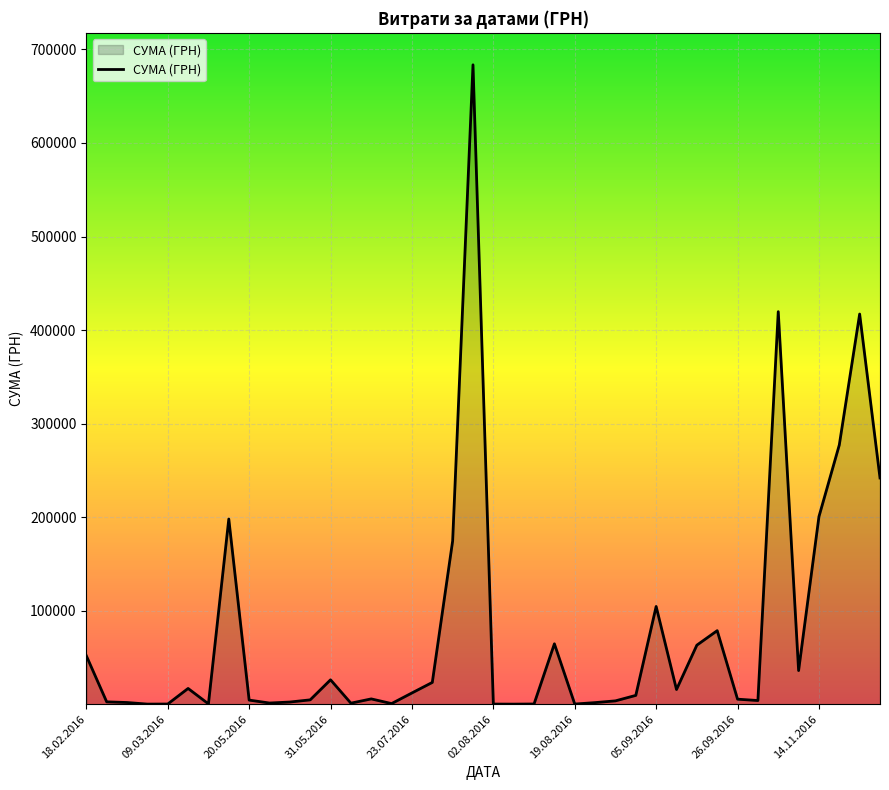

What is the greatest value displayed?

683524.8